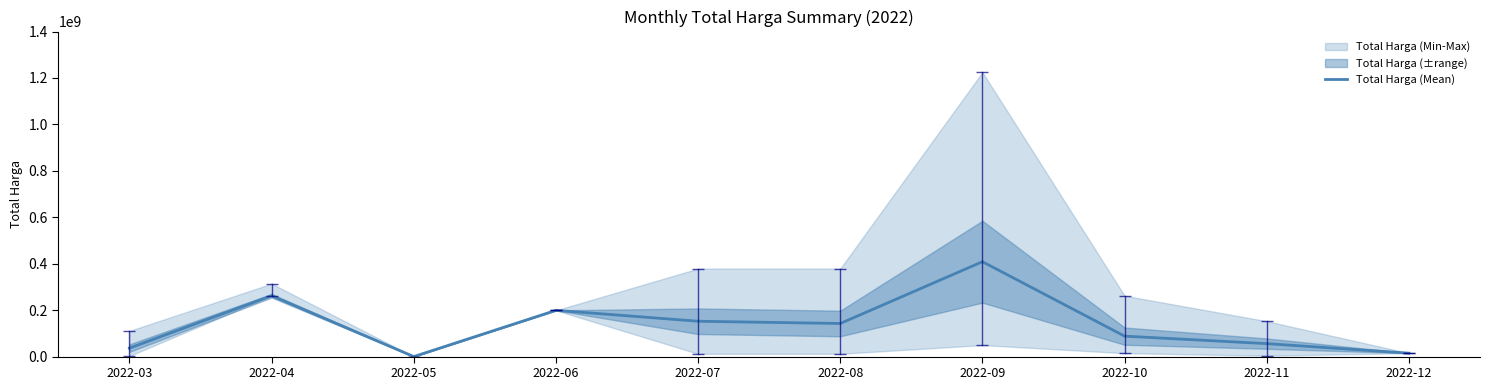

At which label does the data first exceed 142511500?

2022-04